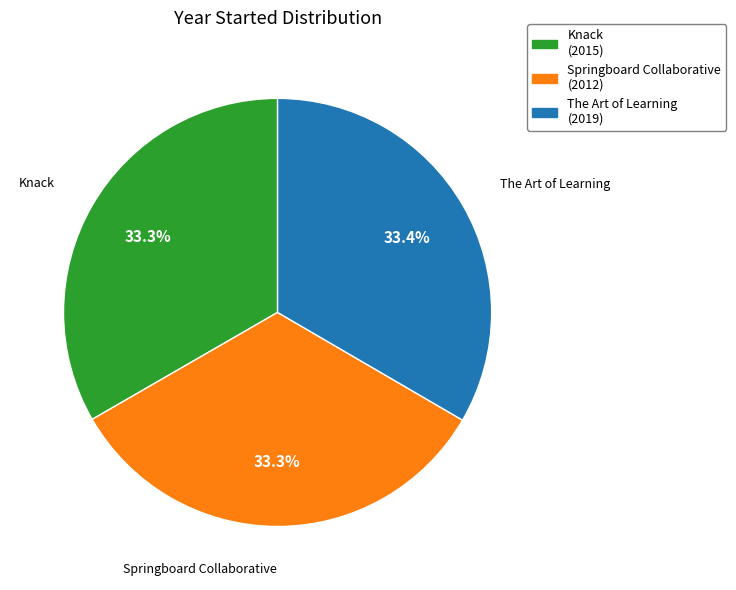

Approximately how many times larger is the value at Knack compared to The Art of Learning?

1.0